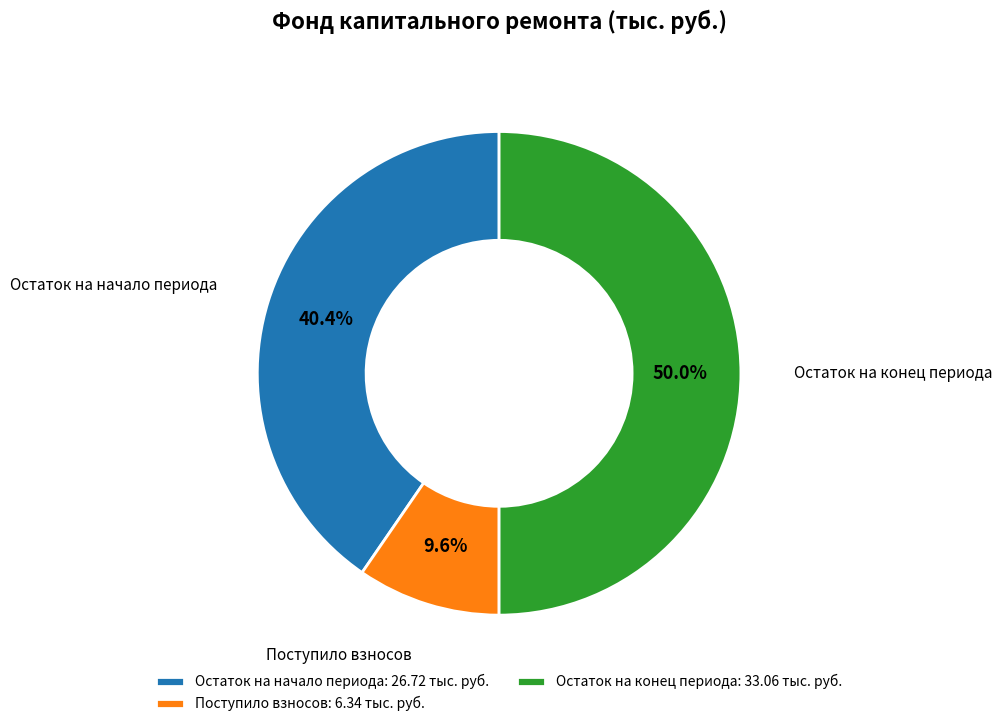

Does Поступило взносов account for over 50% of the chart?

No